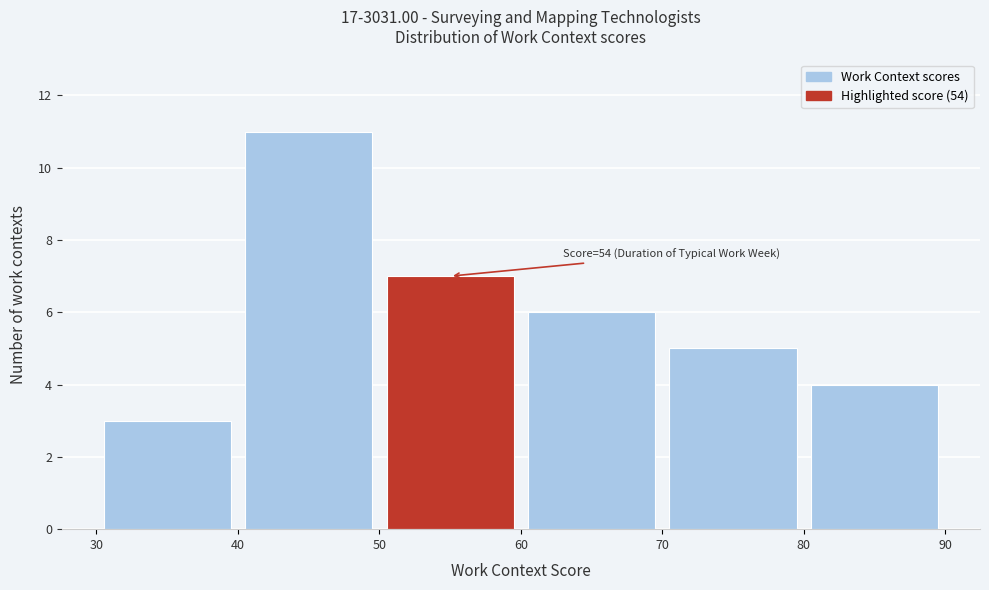

Which range on the x-axis has the tallest bar?

40 to 50